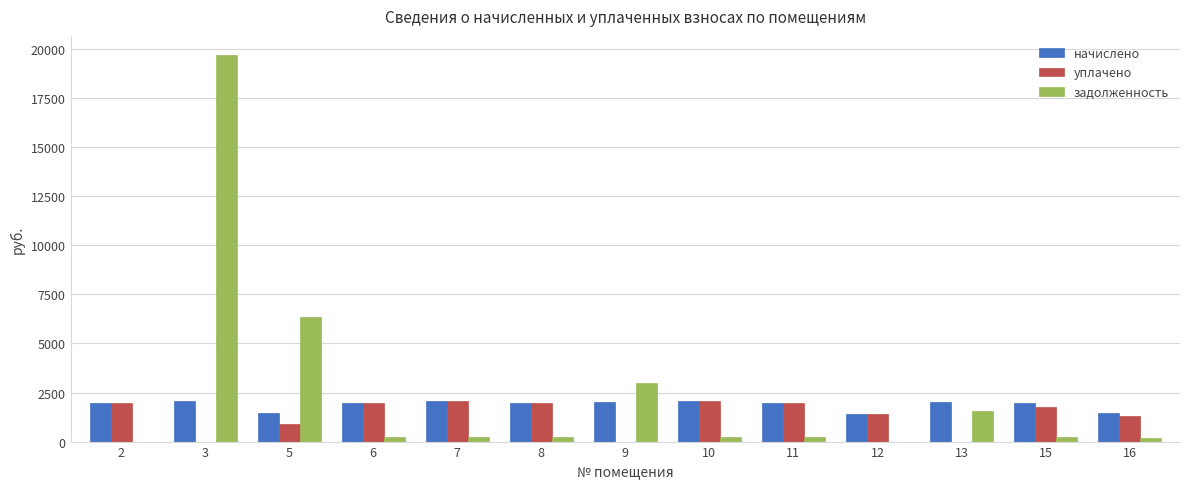

What is the average value of the уплачено series?

1335.5